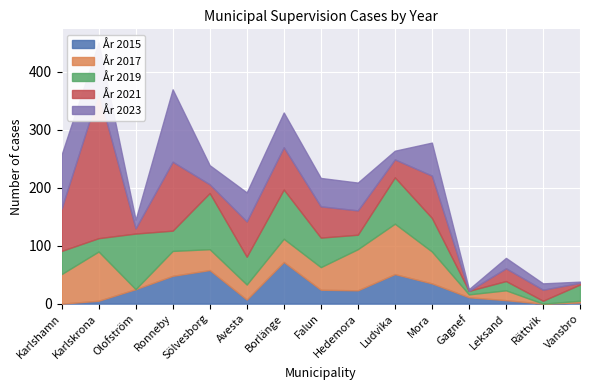

True or false: År 2019 has more than 2 points higher than both neighbors.

True